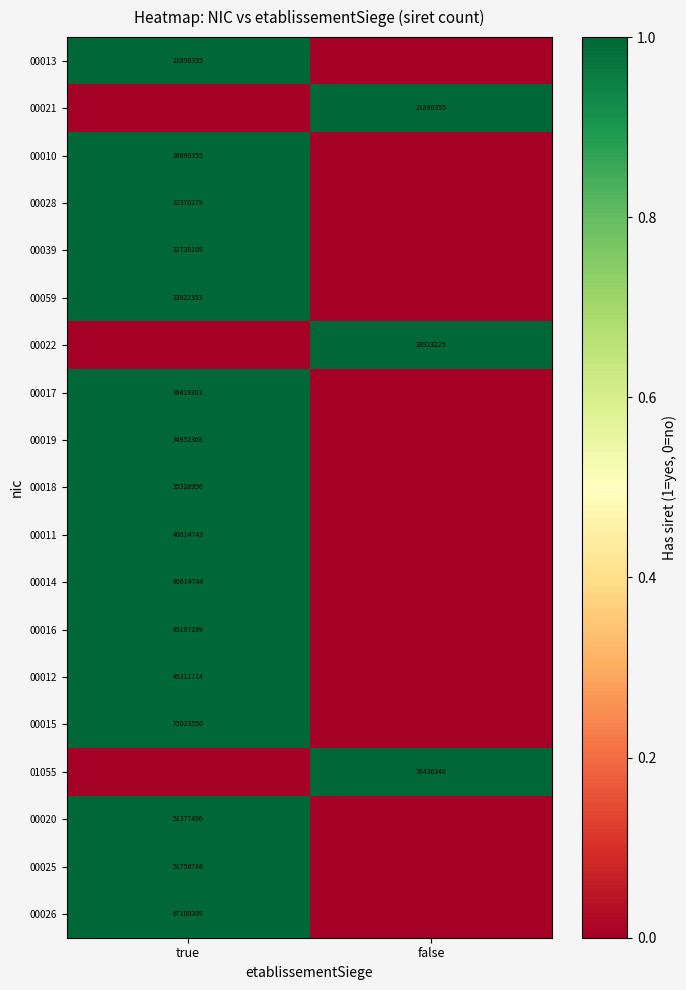

The 00026 series shows 67100309 at true. True or false?

True